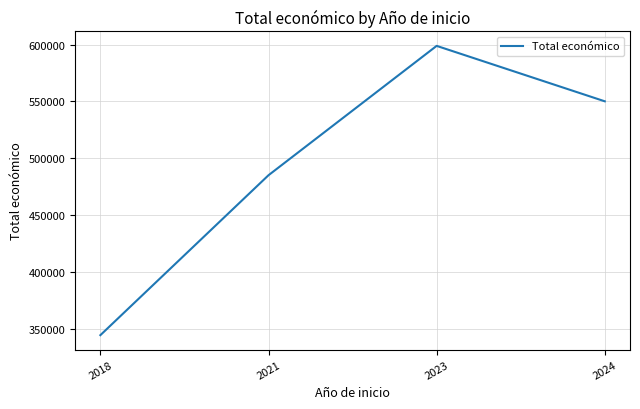

List the labels in order of value, largest first.

2023, 2024, 2021, 2018